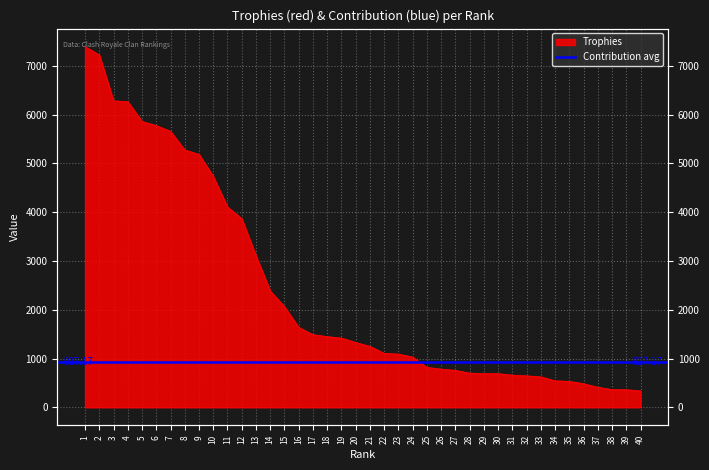

Rank the categories by value from lowest to highest.

40, 39, 38, 37, 36, 35, 34, 33, 32, 31, 30, 29, 28, 27, 26, 25, 24, 23, 22, 21, 20, 19, 18, 17, 16, 15, 14, 13, 12, 11, 10, 9, 8, 7, 6, 5, 4, 3, 2, 1